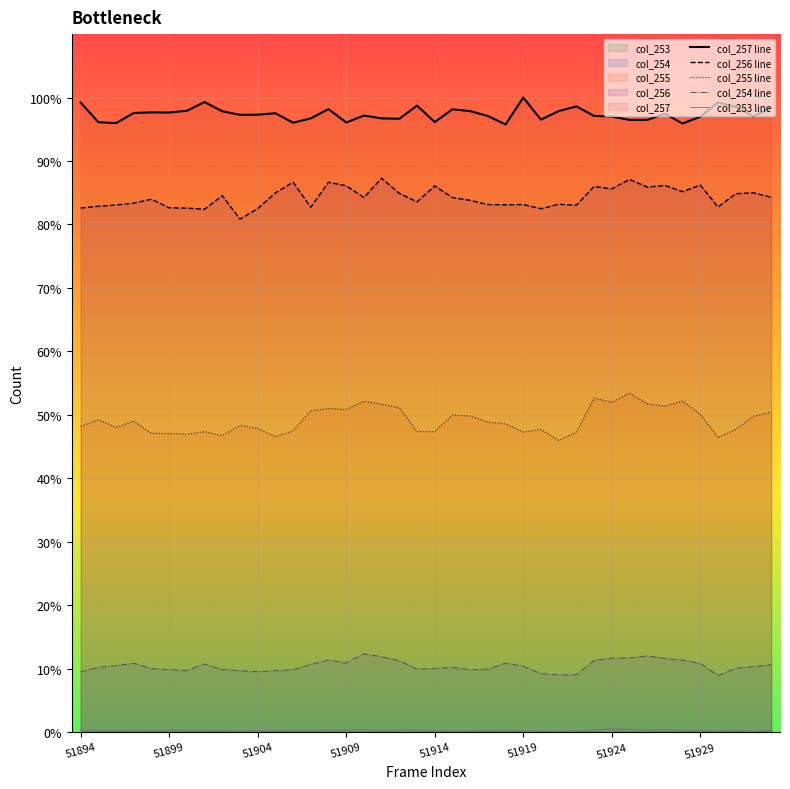

Which series has the largest range (max minus min)?

col_255